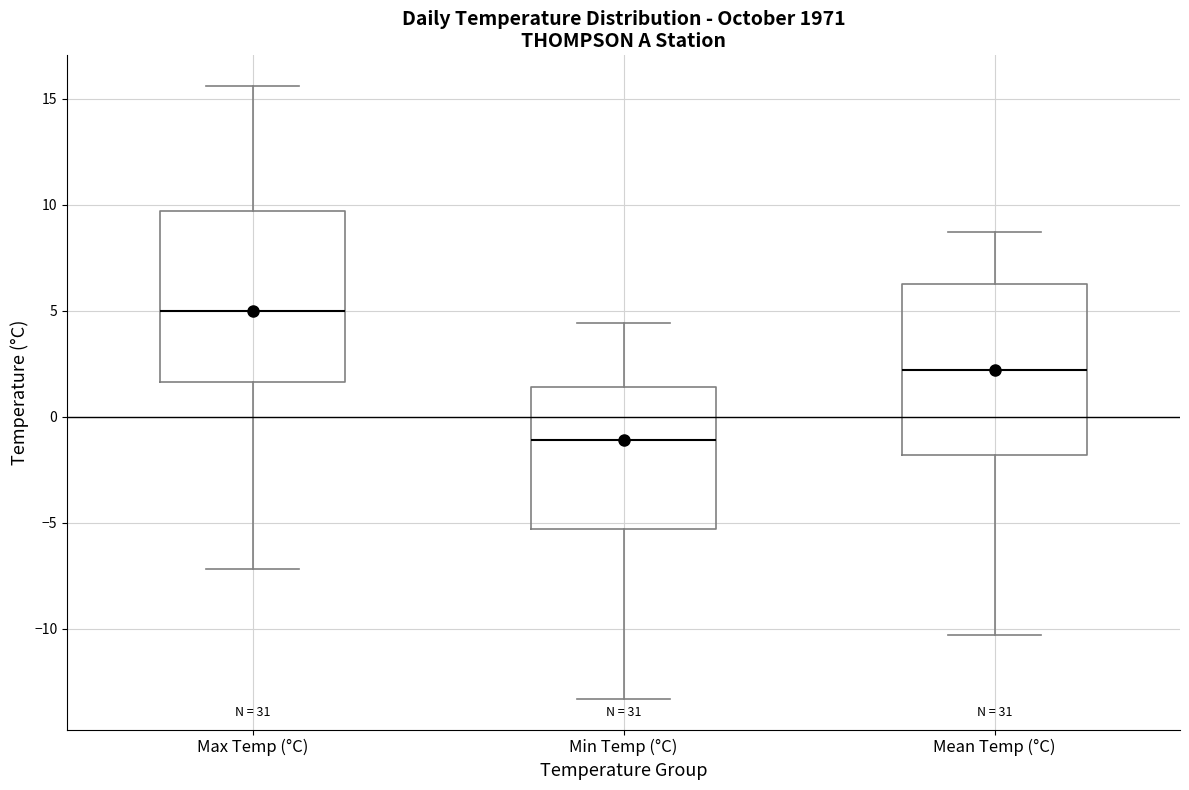

Reading left to right, transcribe this box plot: for each box, give where its median line is, the range the box spans, and where its two whiskers end, as read against the y-axis. The values are not printed on the chart, so give them approximately, as read against the axis.

Max Temp (°C): median 5.0, box 1.5 to 9.5, whiskers -7.0 to 15.5
Min Temp (°C): median -1.0, box -5.5 to 1.5, whiskers -13.5 to 4.5
Mean Temp (°C): median 2.0, box -2.0 to 6.5, whiskers -10.5 to 8.5